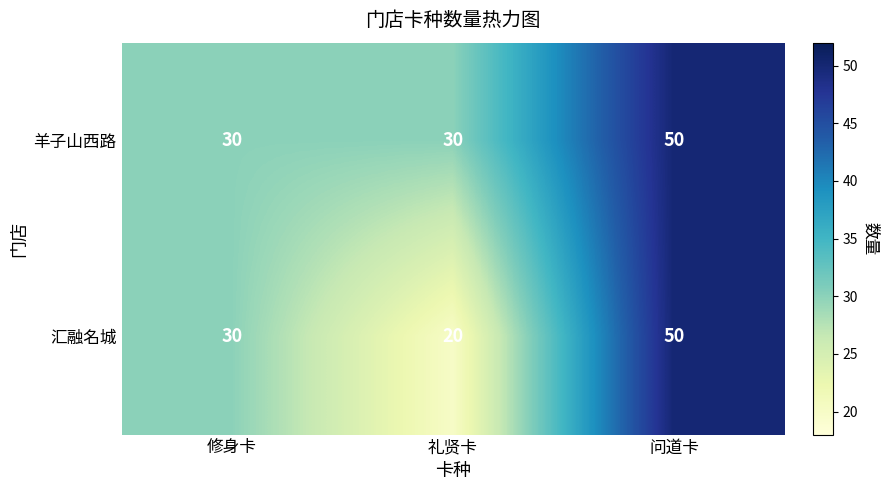

List the series in order of their overall mean, highest first.

羊子山西路, 汇融名城